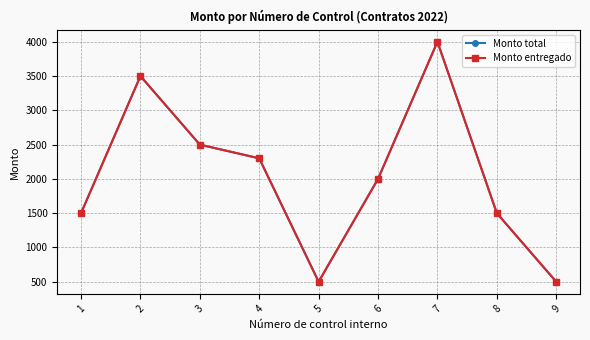

Is this an area chart (filled region under the line)?

No